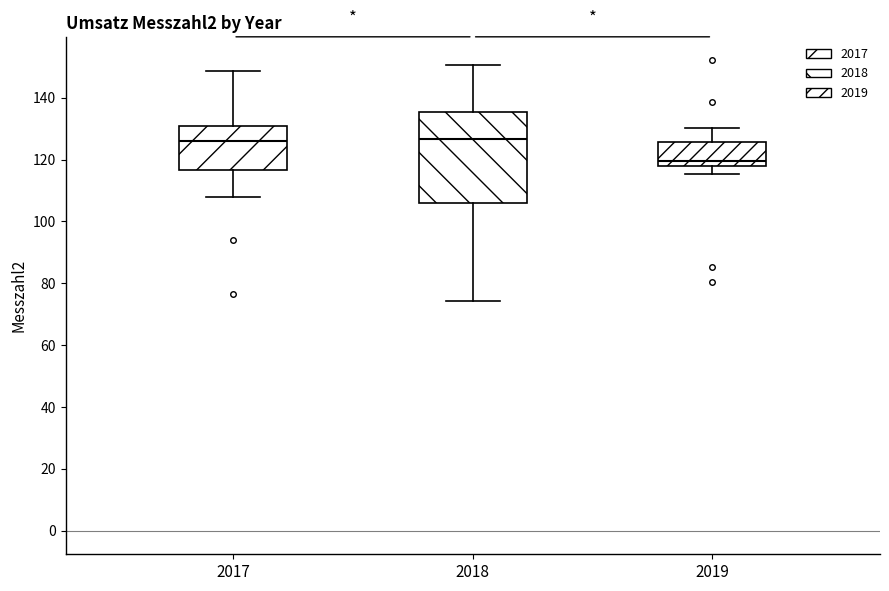

Reading left to right, read every box against the y-axis: the position of its median line, the range the box covers, and the ends of its whiskers. The values are not printed on the chart, so give them approximately, as read against the axis.

2017: median 126, box 116 to 130, whiskers 108 to 148
2018: median 126, box 106 to 136, whiskers 74 to 150
2019: median 120, box 118 to 126, whiskers 116 to 130